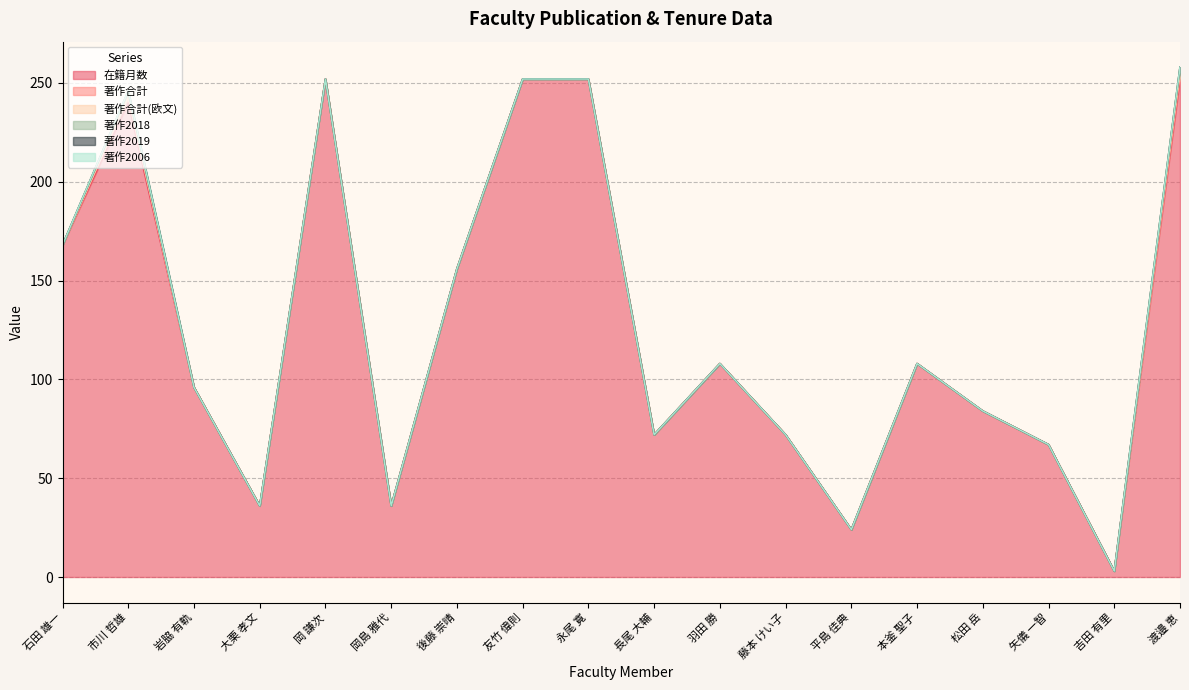

Does the chart display data point markers on the line(s)?

No